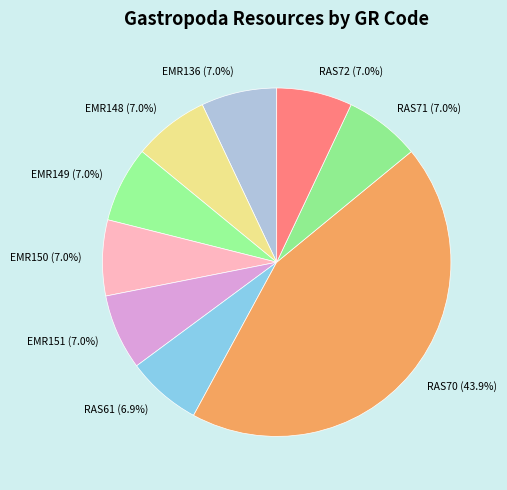

How many slices are in this pie chart?

9